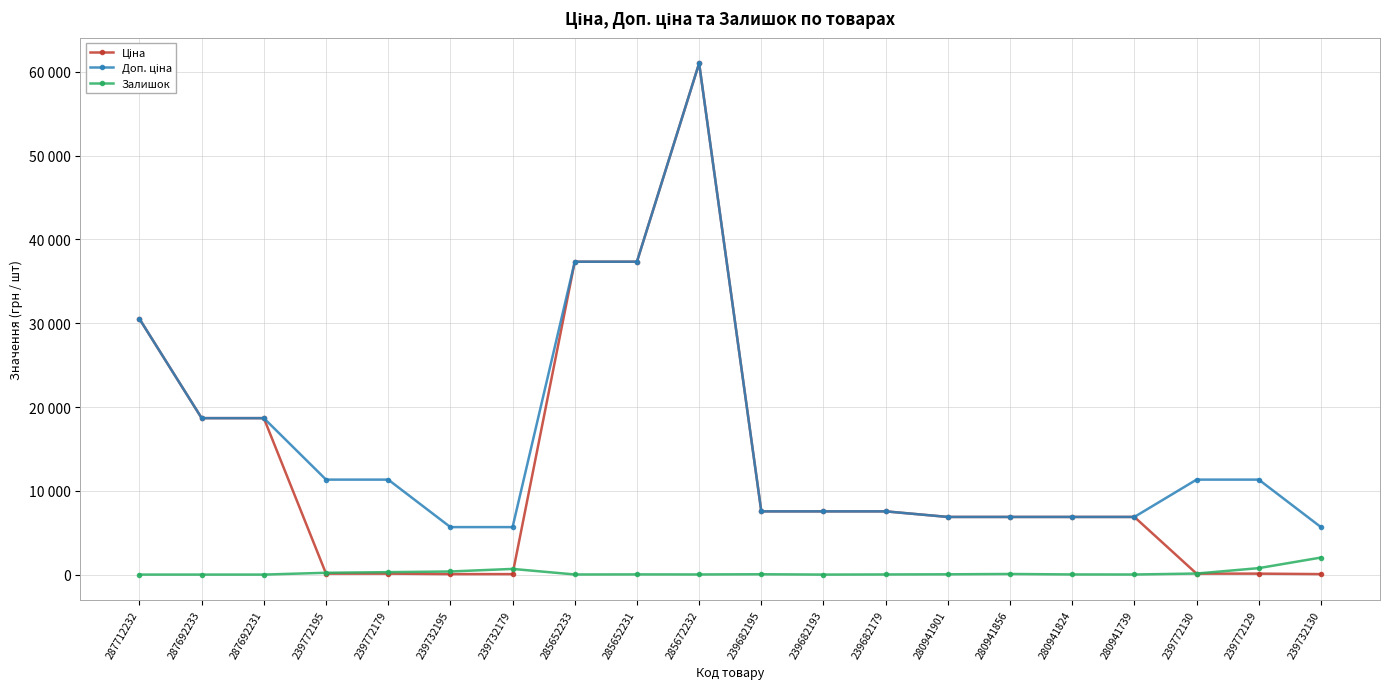

True or false: Ціна has more than 1 points higher than both neighbors.

False